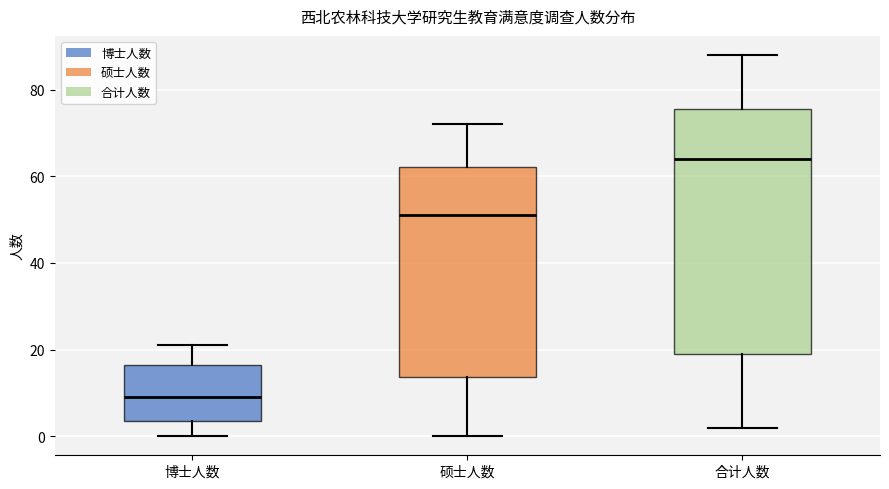

Which box's median line is the lowest?

博士人数